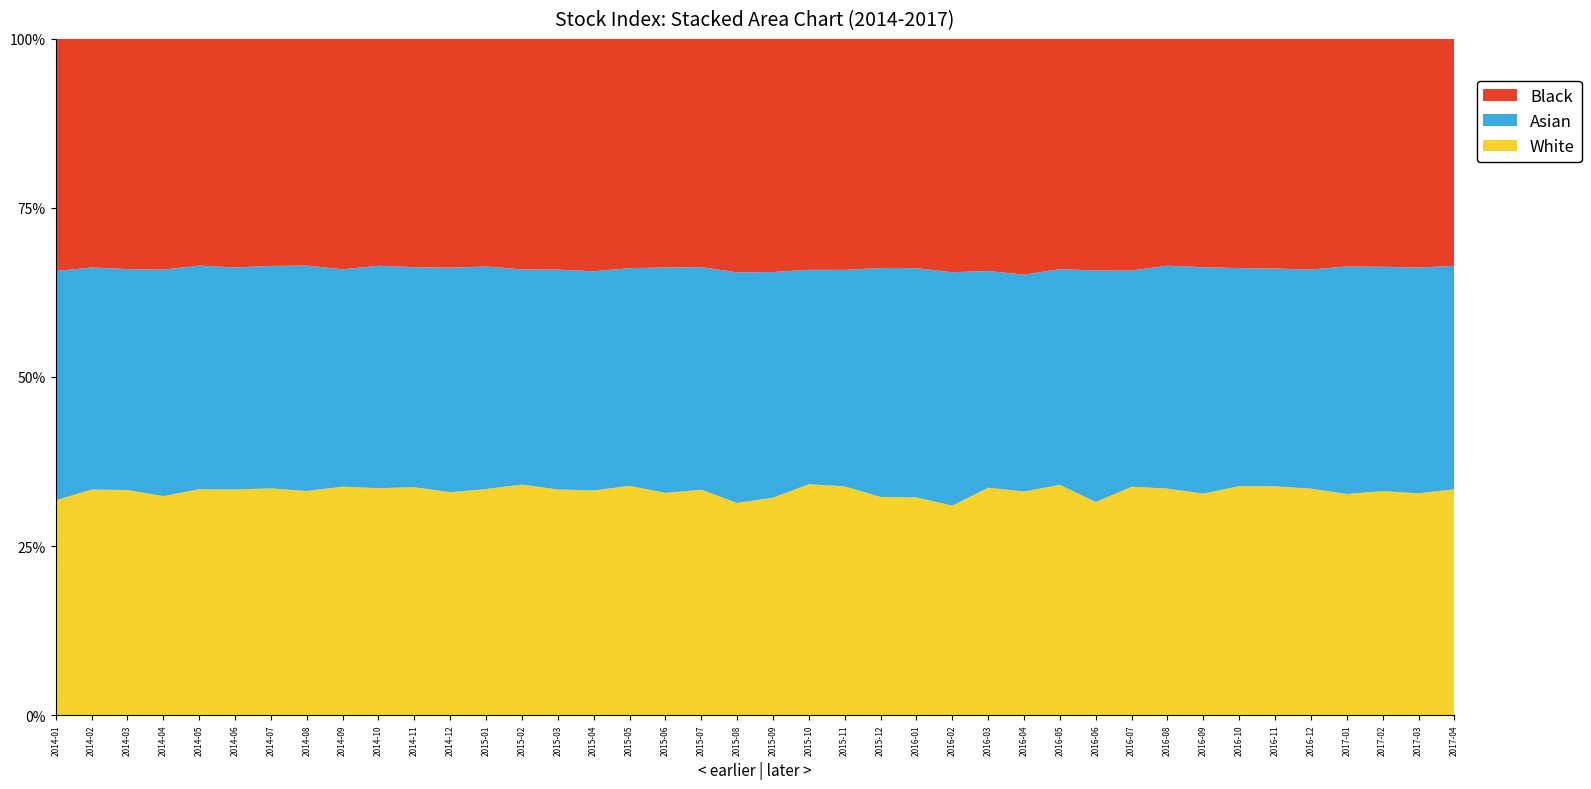

Reading left to right, what are all the values shown in this chart?

White: 2014-01=21582.4	2014-02=21488.8	2014-03=21625.5	2014-04=20861.7	2014-05=21340.5	2014-06=22141.6	2014-07=22812.9	2014-08=22539.3	2014-09=23770.7	2014-10=24125.5	2014-11=25665.3	2014-12=25683.1	2015-01=26014.0	2015-02=27682.9	2015-03=28452.1	2015-04=28916.7	2015-05=30462.0	2015-06=30041.8	2015-07=30562.3	2015-08=28061.1	2015-09=26001.9	2015-10=28538.4	2015-11=29535.6	2015-12=28507.9	2016-01=26240.2	2016-02=24021.8	2016-03=25307.9	2016-04=25168.0	2016-05=26027.2	2016-06=23563.6	2016-07=25068.3	2016-08=25566.8	2016-09=25078.4	2016-10=26566.4	2016-11=27917.3	2016-12=29187.3	2017-01=29078.0	2017-02=29214.5	2017-03=29096.4	2017-04=29538.8
Asian: 2014-01=23019.7	2014-02=21155.2	2014-03=21215.4	2014-04=21573.2	2014-05=21125.7	2014-06=21783.2	2014-07=22381.3	2014-08=22670.2	2014-09=22615.3	2014-10=23636.5	2014-11=24785.6	2014-12=25856.8	2015-01=25621.2	2015-02=25844.2	2015-03=27725.5	2015-04=28197.1	2015-05=28933.9	2015-06=30472.0	2015-07=30180.8	2015-08=30507.2	2015-09=26984.4	2015-10=26501.7	2015-11=27941.2	2015-12=29931.9	2016-01=27635.1	2016-02=26759.8	2016-03=24109.8	2016-04=24410.1	2016-05=24384.8	2016-06=25605.5	2016-07=23724.8	2016-08=25168.9	2016-09=25626.5	2016-10=25305.3	2016-11=26595.0	2016-12=28229.4	2017-01=29920.0	2017-02=29241.0	2017-03=29634.0	2017-04=29210.2
Black: 2014-01=23327.2	2014-02=21781.0	2014-03=22115.8	2014-04=21981.4	2014-05=21412.4	2014-06=22428.1	2014-07=22850.0	2014-08=22802.1	2014-09=23972.2	2014-10=24125.5	2014-11=25710.7	2014-12=26364.7	2015-01=26192.6	2015-02=27682.9	2015-03=29092.1	2015-04=29905.7	2015-05=30462.0	2015-06=30919.7	2015-07=30941.9	2015-08=30894.1	2015-09=27882.9	2015-10=28538.4	2015-11=29830.2	2015-12=29931.9	2016-01=27635.1	2016-02=26759.8	2016-03=25830.9	2016-04=26536.9	2016-05=26027.2	2016-06=25605.5	2016-07=25430.9	2016-08=25598.7	2016-09=25861.4	2016-10=26596.4	2016-11=28028.2	2016-12=29725.9	2017-01=29920.0	2017-02=29716.2	2017-03=30001.0	2017-04=29681.4